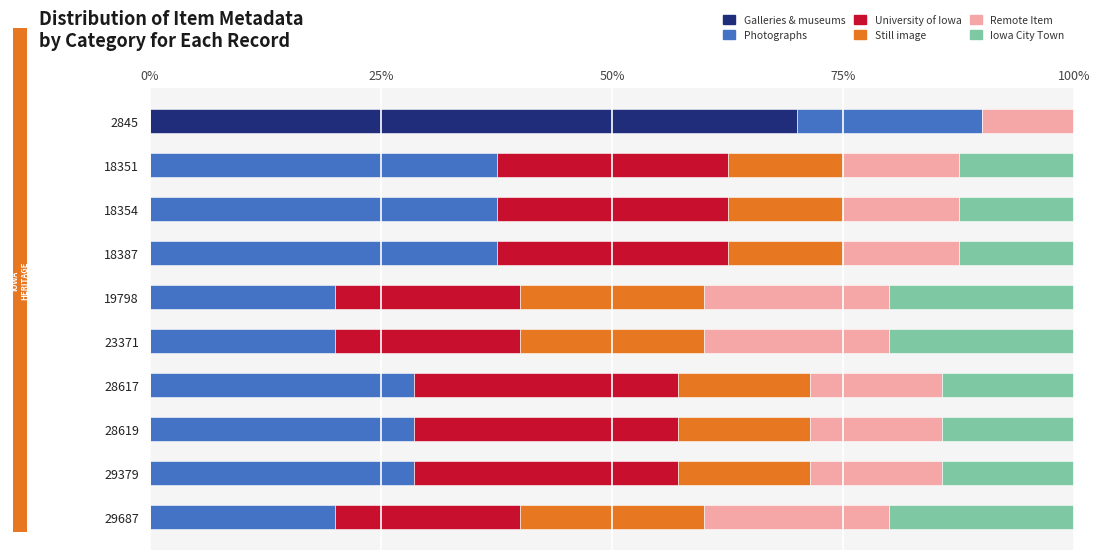

What is the sum of all Galleries & museums values?

70.0